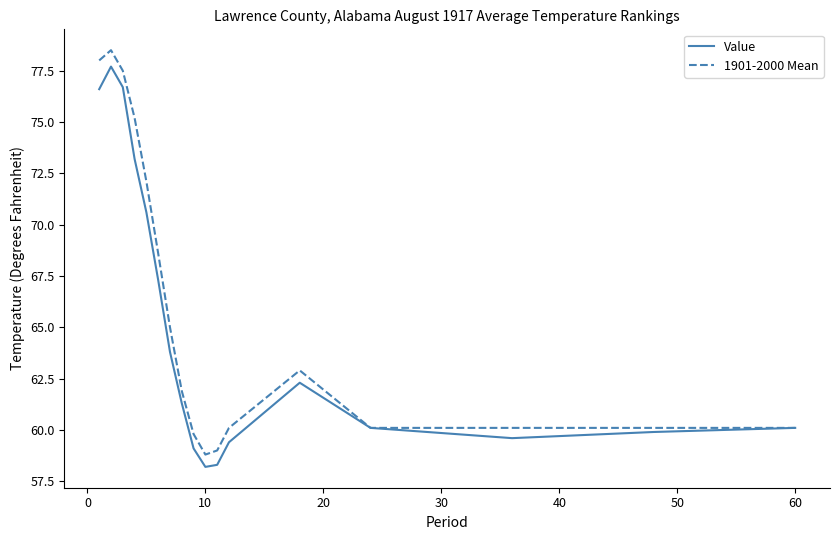

Which series has the largest range (max minus min)?

1901-2000 Mean